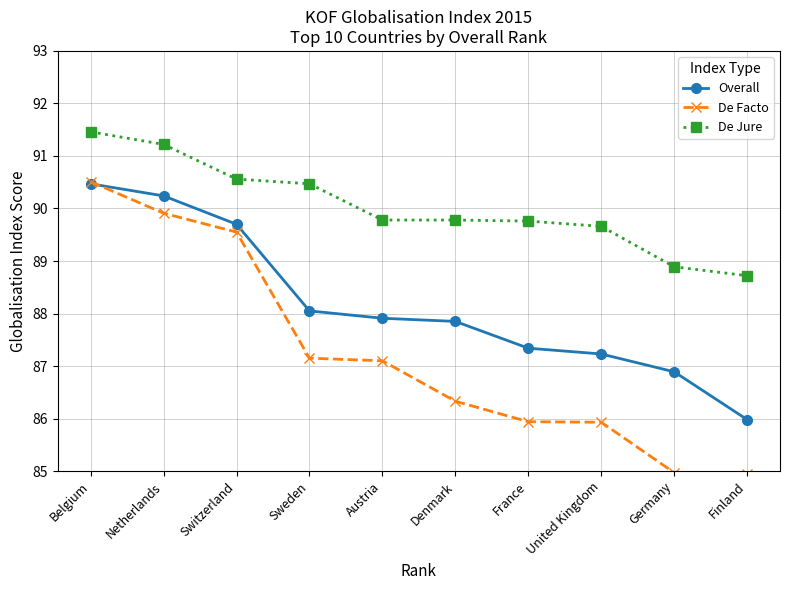

Which category has the lowest value in the De Jure series?

Finland